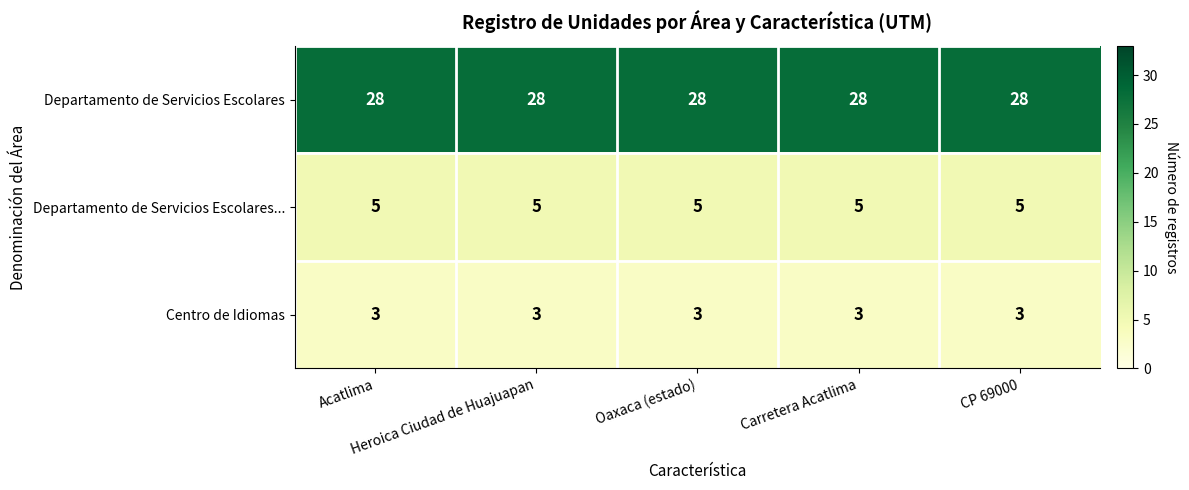

What is the greatest value displayed?

28